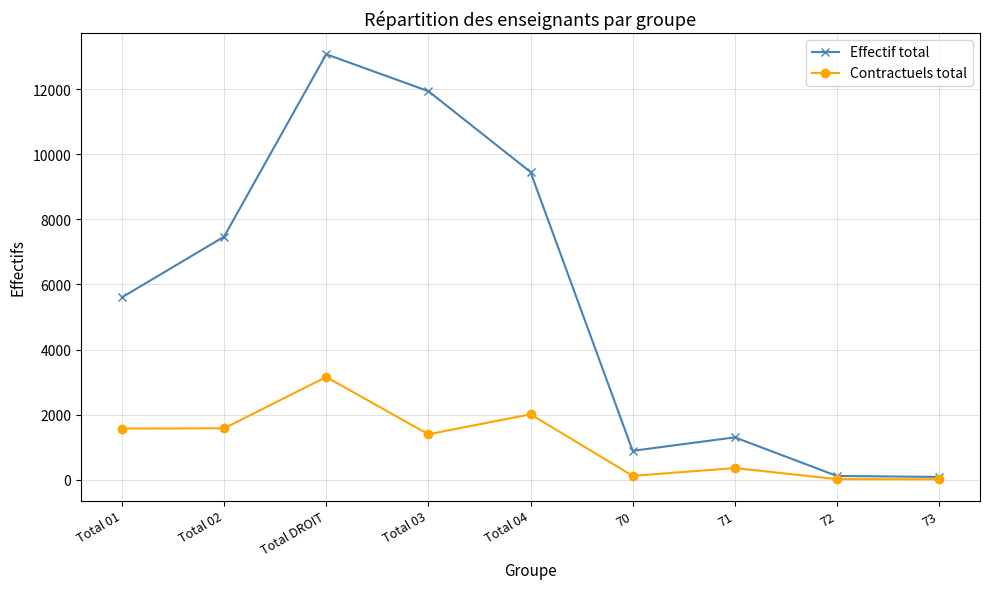

What is the difference between the maximum and second lowest values in the Contractuels total series?

3137